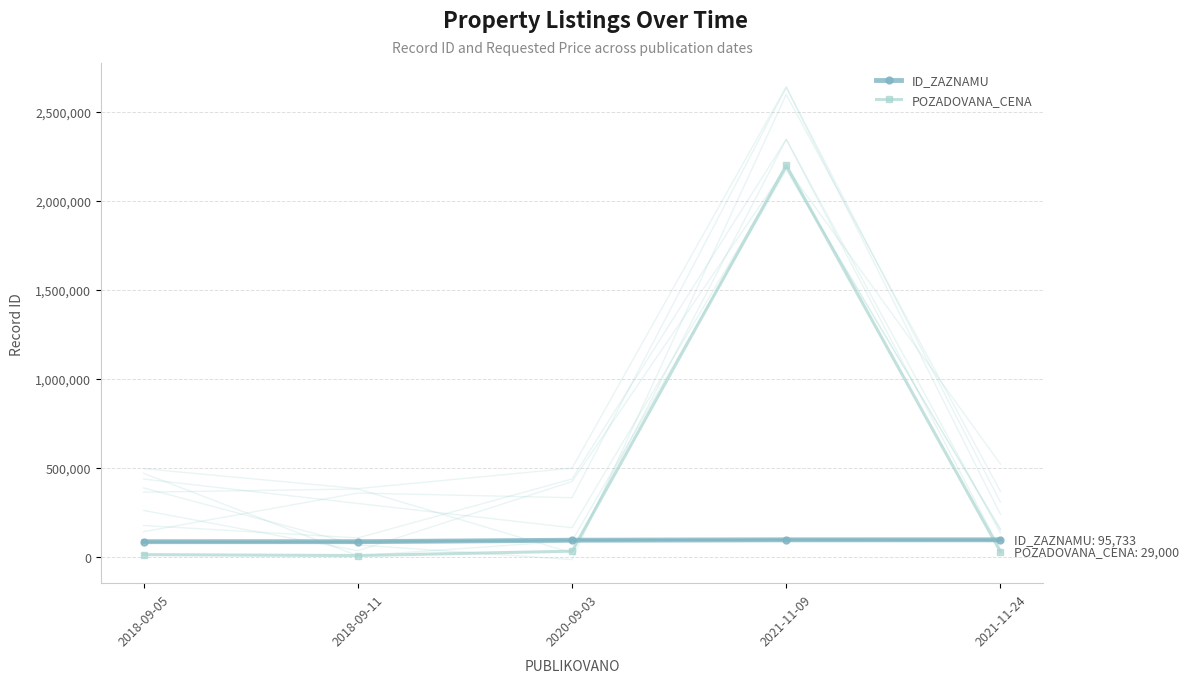

At how many categories does at least one series exceed 592894?

1